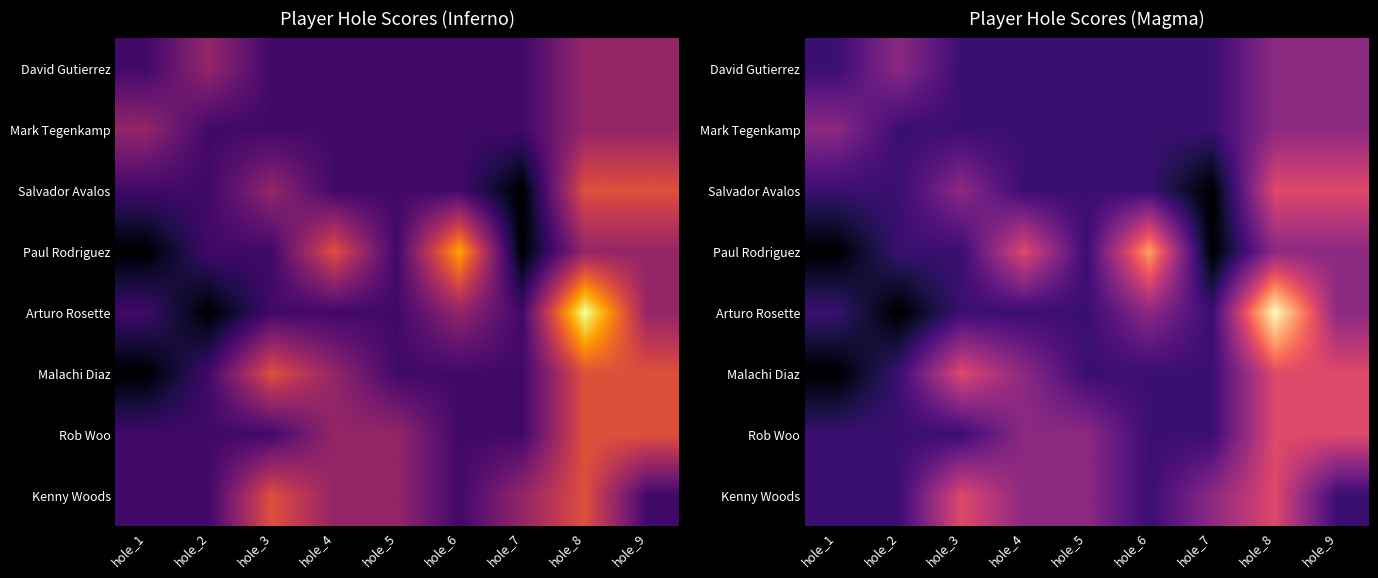

What is the difference between the maximum and second lowest values in the Salvador Avalos series?

2